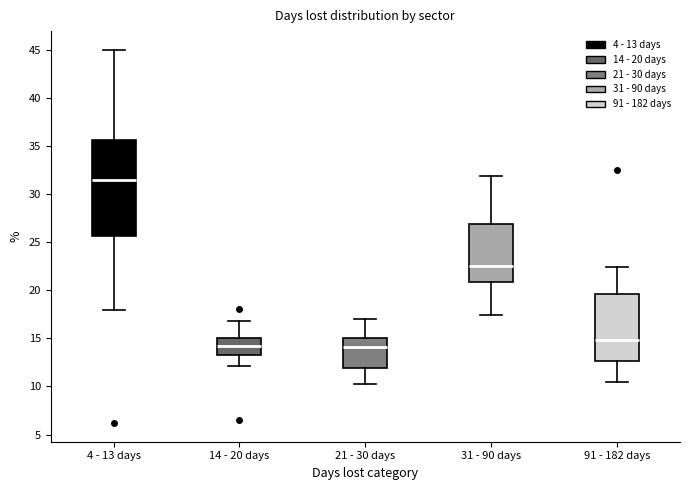

Which box has the highest median line?

4 - 13 days